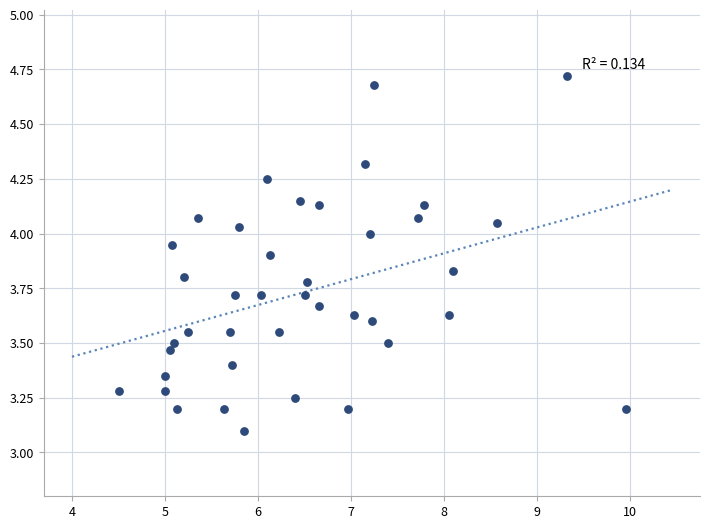

What is the range of Y values (max minus min)?

1.6